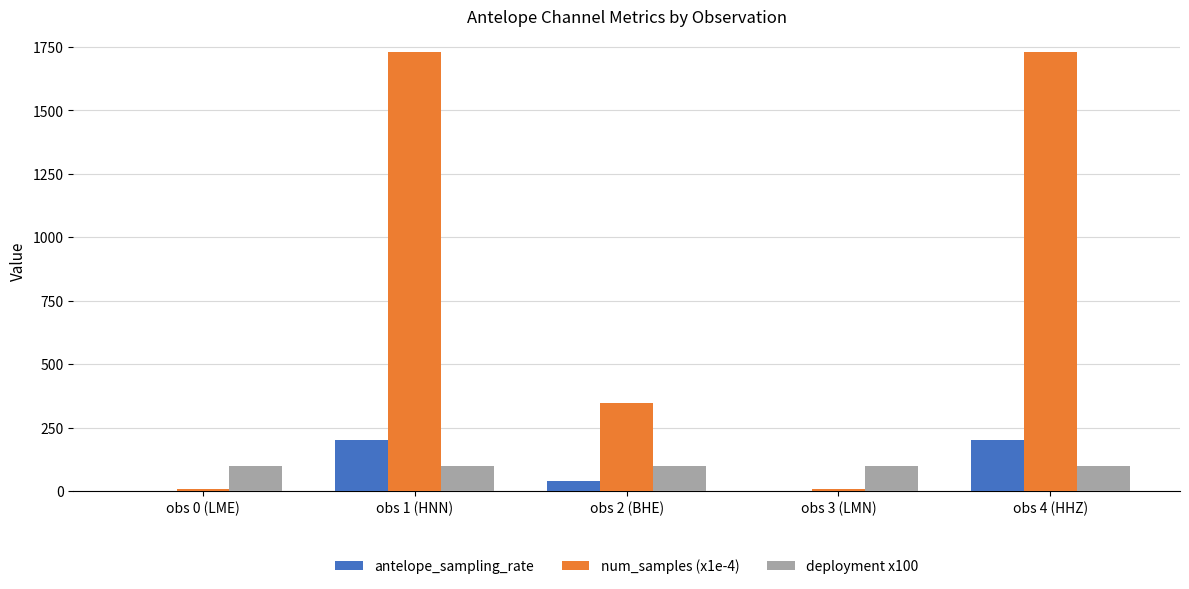

Are the bars grouped side by side (vs. stacked)?

Yes